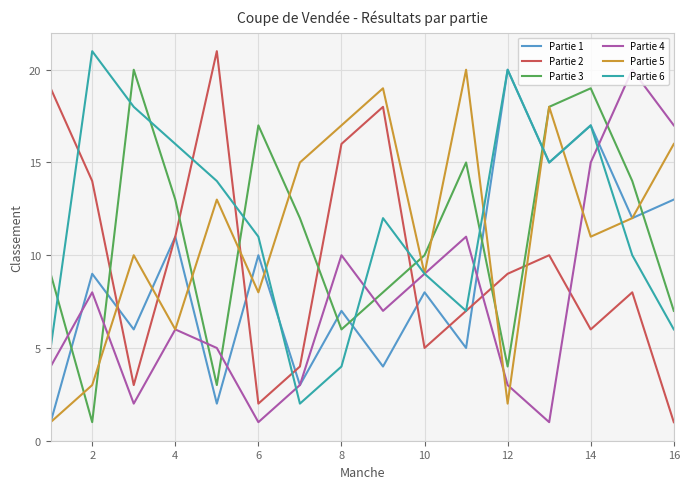

What is the greatest value displayed?

21